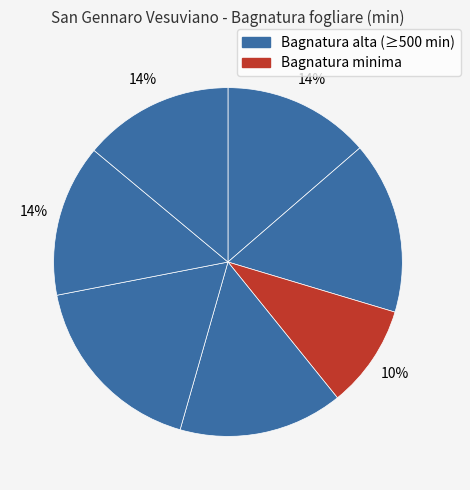

Does any single category account for the majority?

No